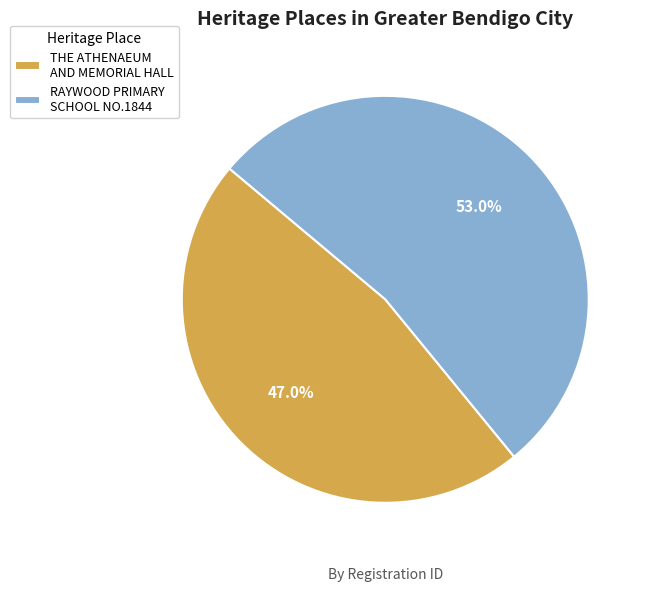

Is there a majority slice in this chart?

Yes